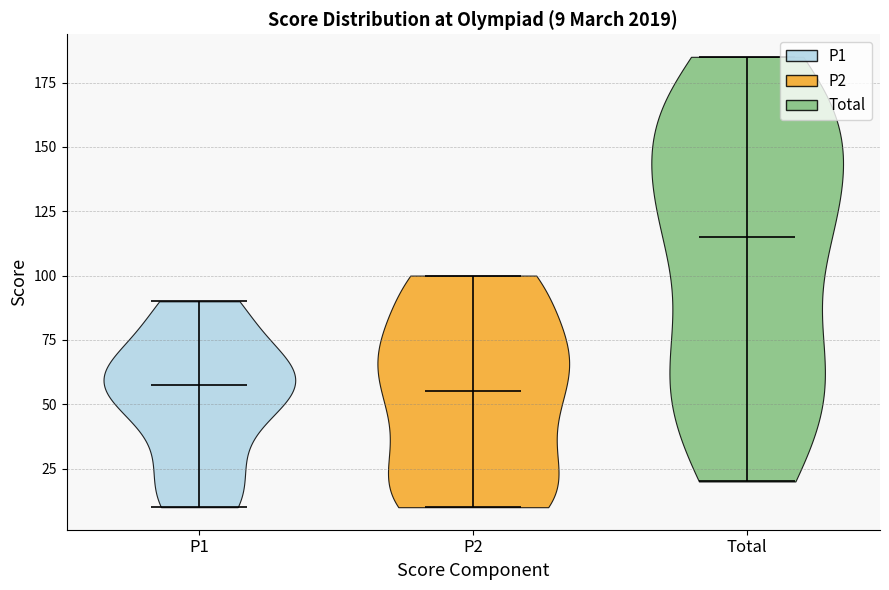

Which violin has the highest median line?

Total